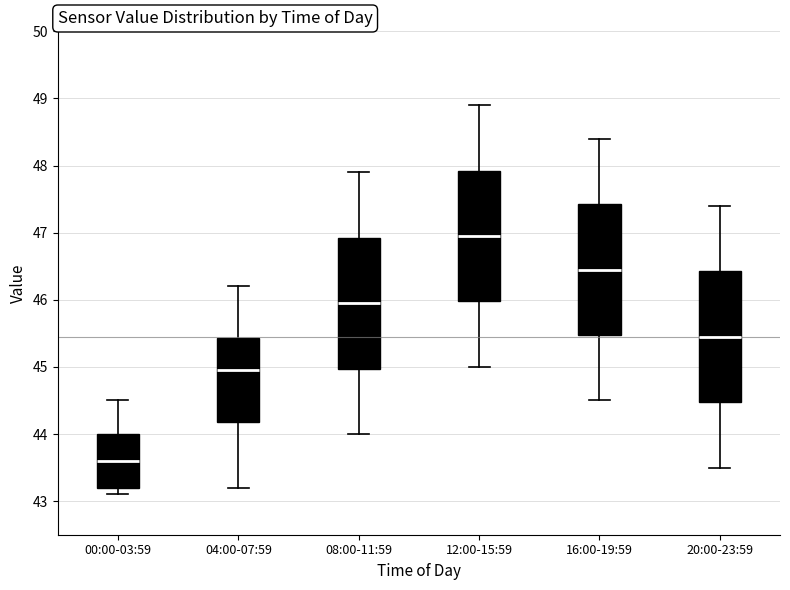

Where does the median line of the box for 08:00-11:59 sit on the y-axis? The values are not printed on the chart, so give them approximately, as read against the axis.

46.0